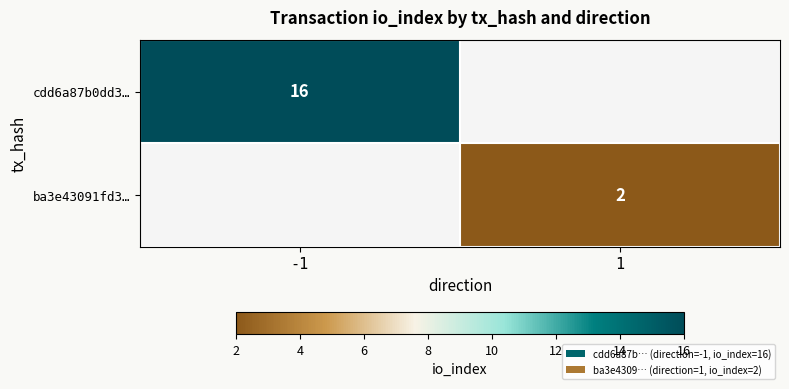

What is the greatest value displayed?

16.0